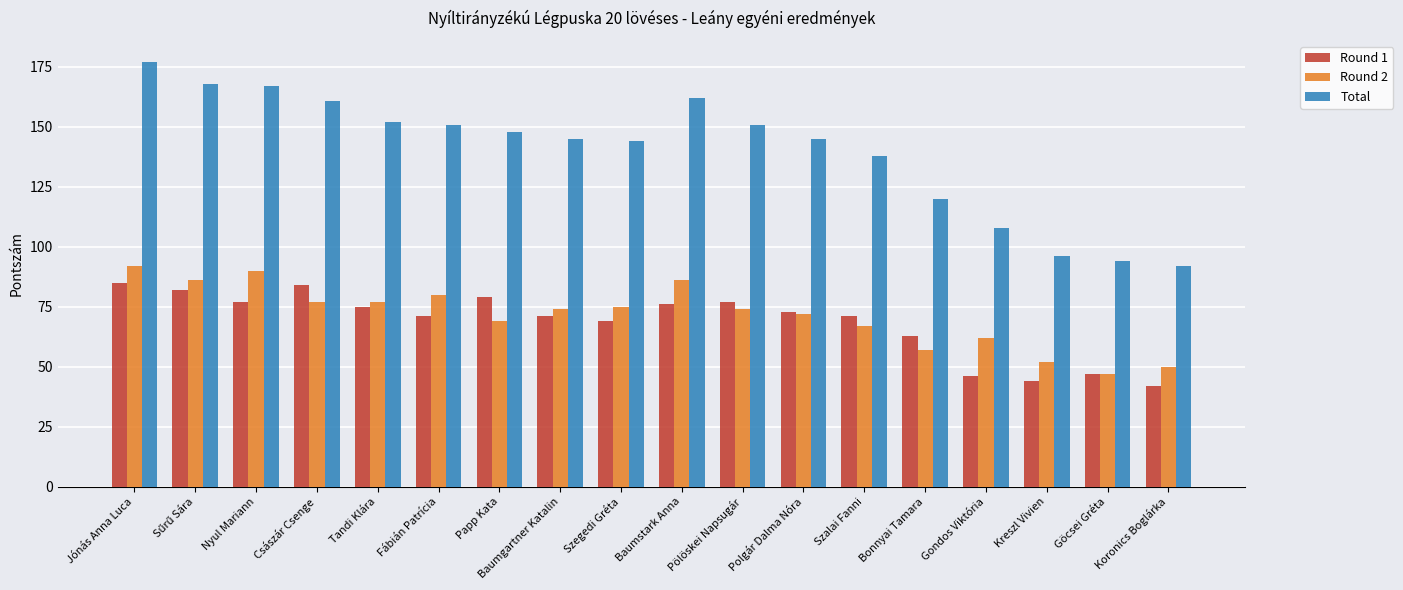

Count the number of data series in this chart.

3